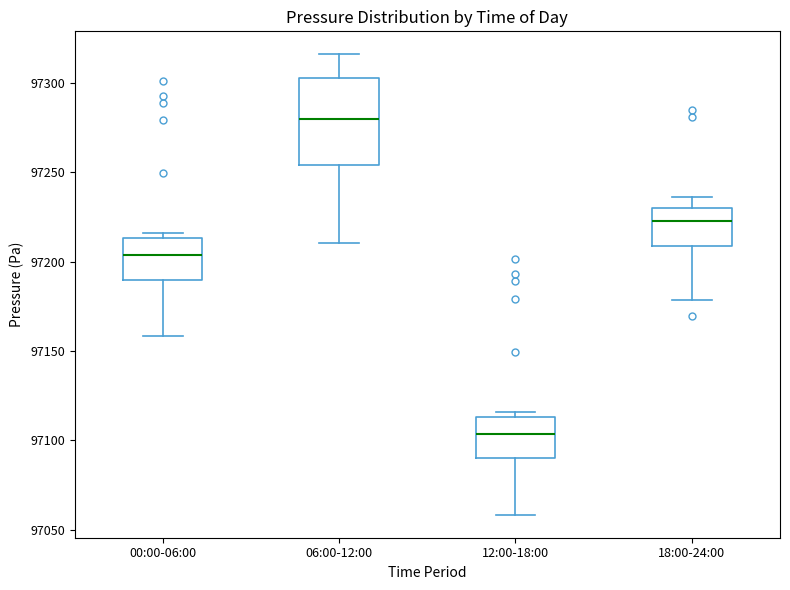

Which box has the highest median line?

06:00-12:00